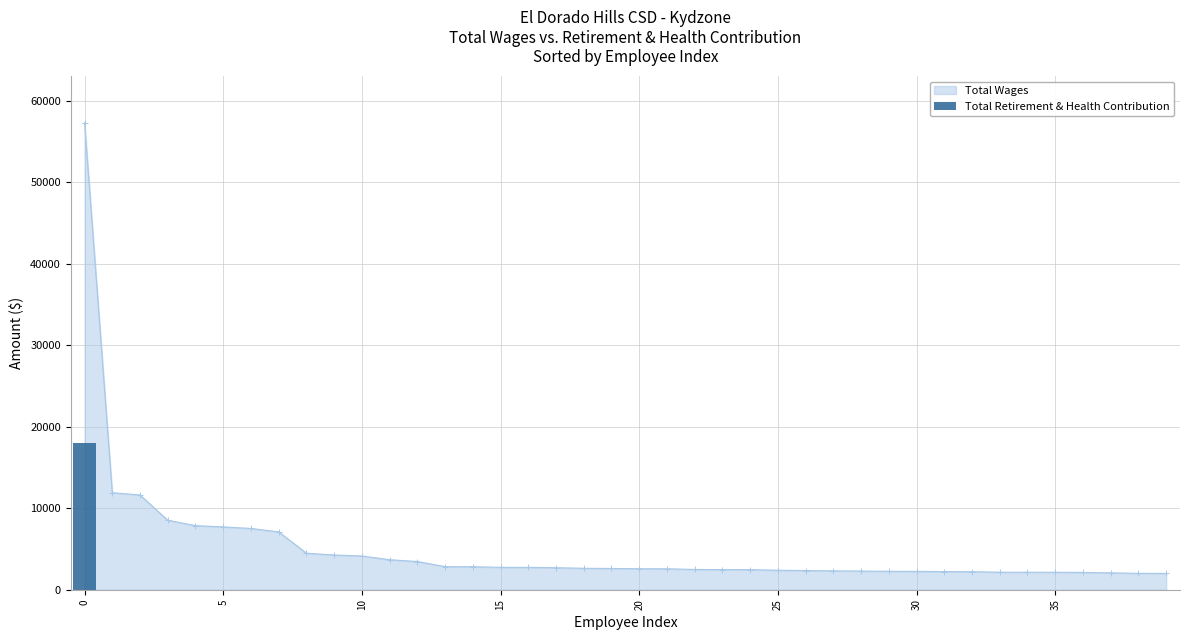

What is the highest value of the Total Wages series?

57293